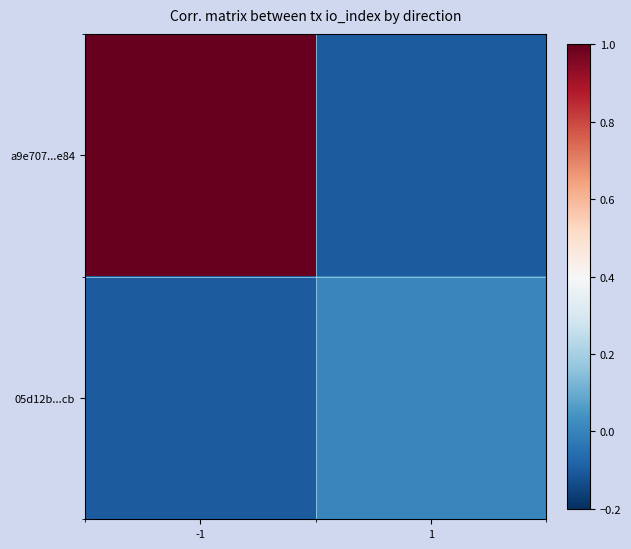

Reading left to right, extract all data points from this chart.

a9e707...e84: -1=1.0	1=-0.1
05d12b...cb: -1=-0.1	1=0.0